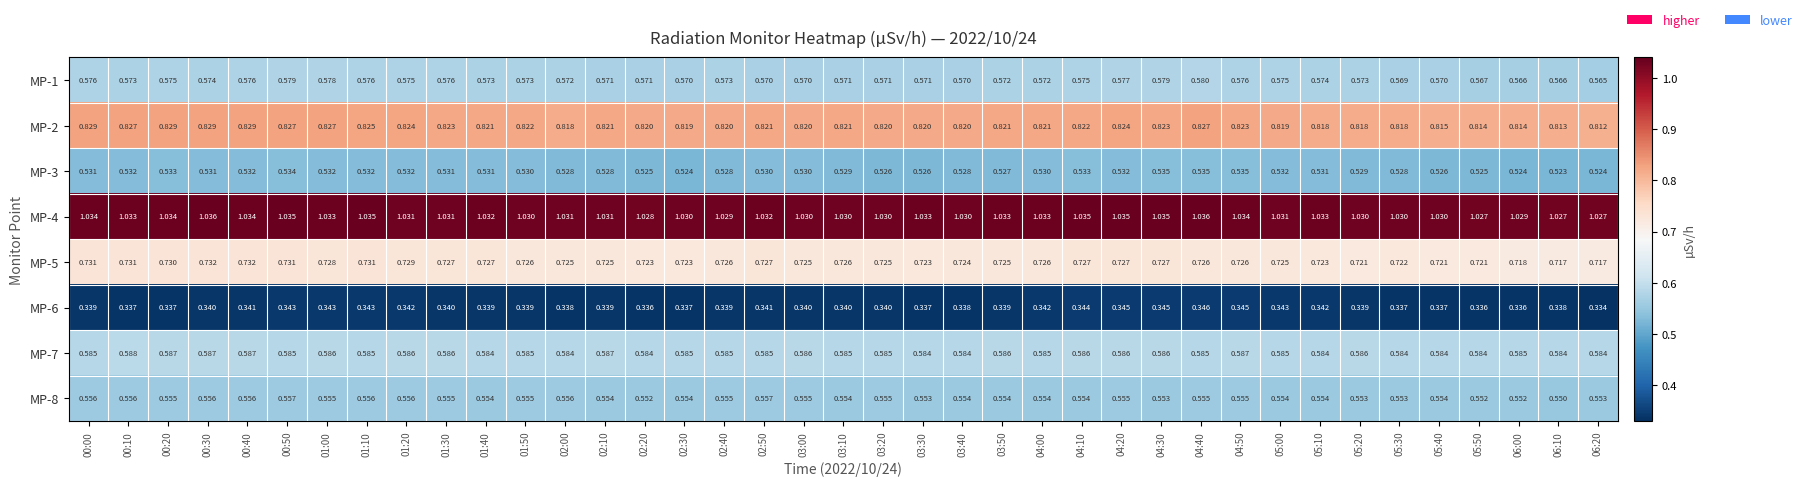

Is the value of MP-1 at 02:30 greater than the value of MP-4 at 04:40?

No